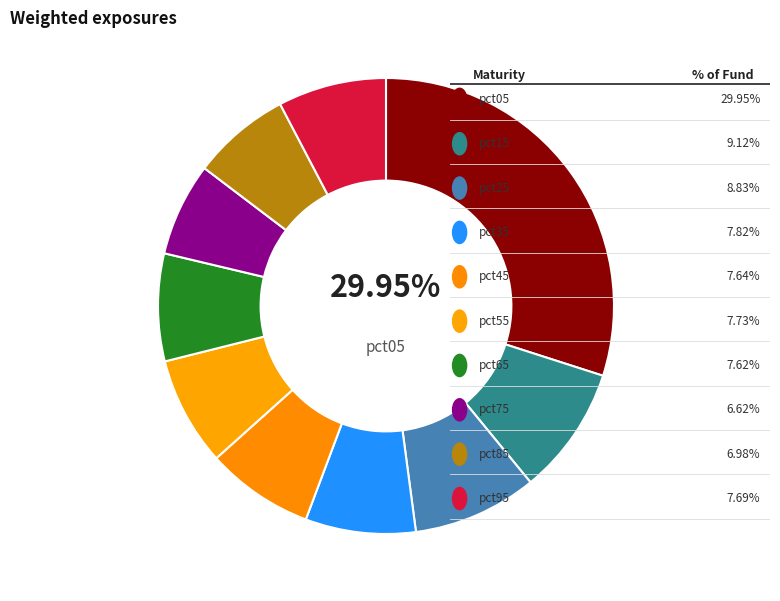

How many slices are in this pie chart?

10